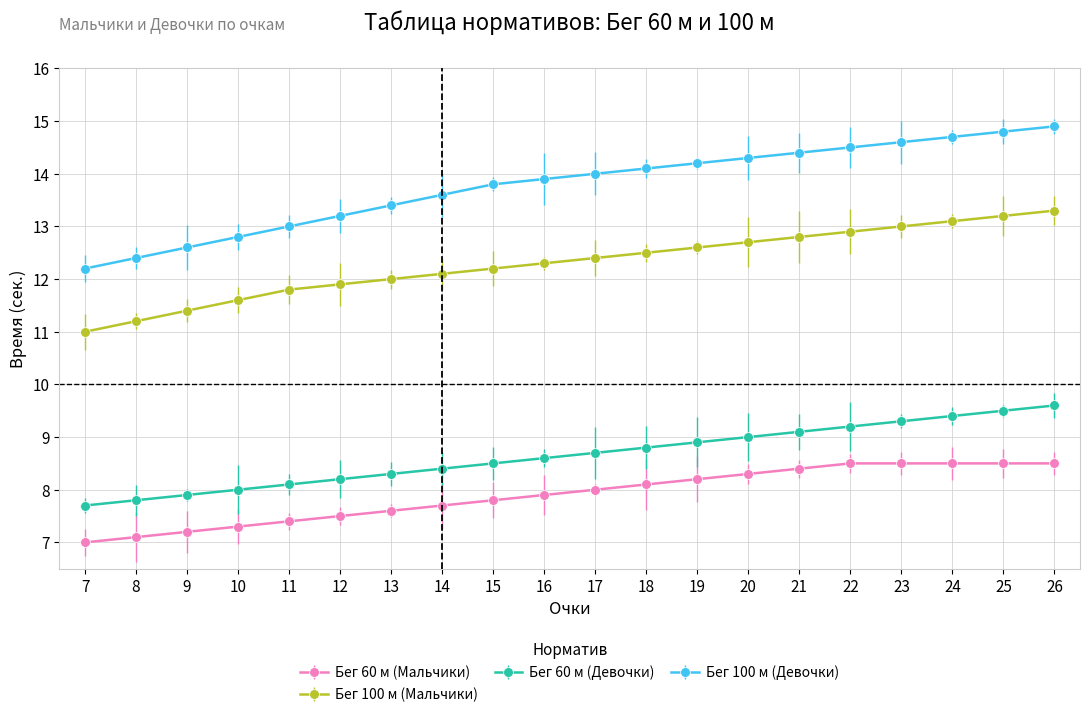

Rank the categories by Бег 100 м (Девочки) value from lowest to highest.

7, 8, 9, 10, 11, 12, 13, 14, 15, 16, 17, 18, 19, 20, 21, 22, 23, 24, 25, 26